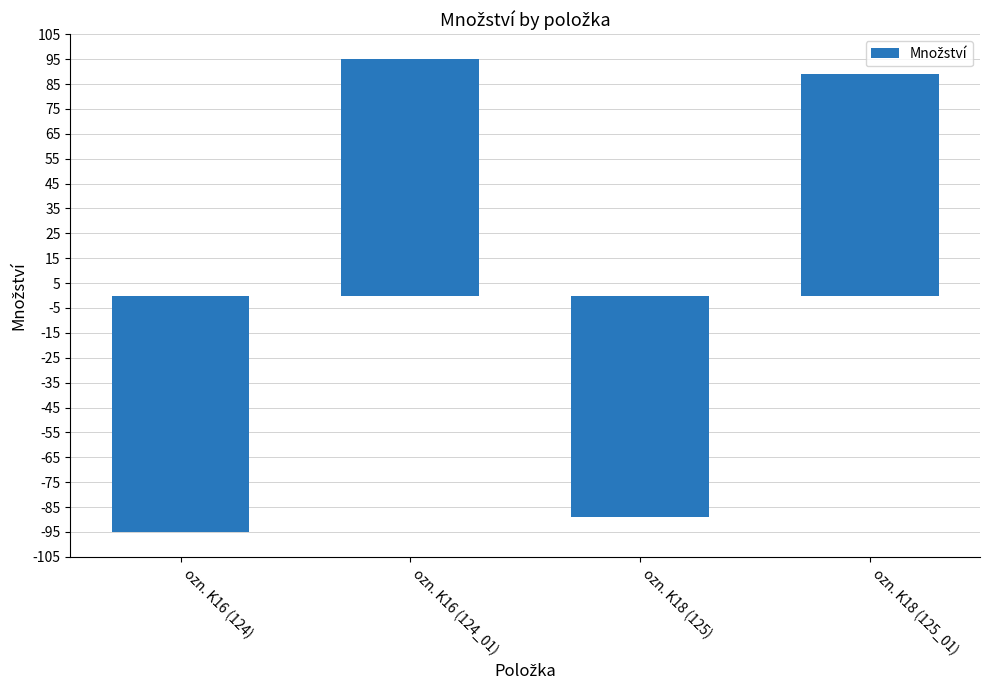

Reading left to right, extract all data points from this chart.

-95	95	-89	89